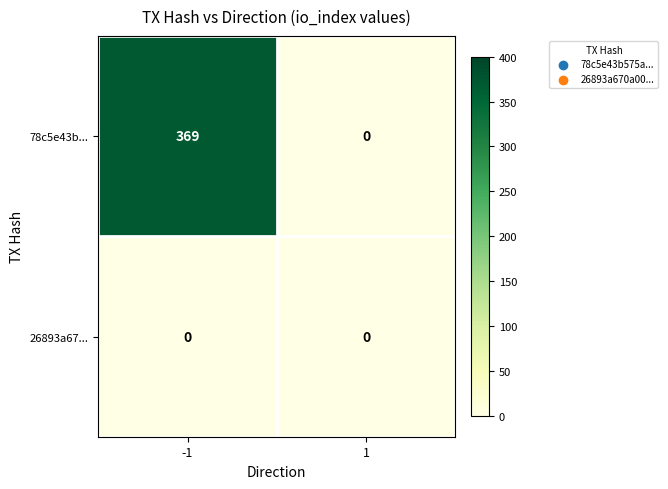

Count the number of categories in the chart.

2